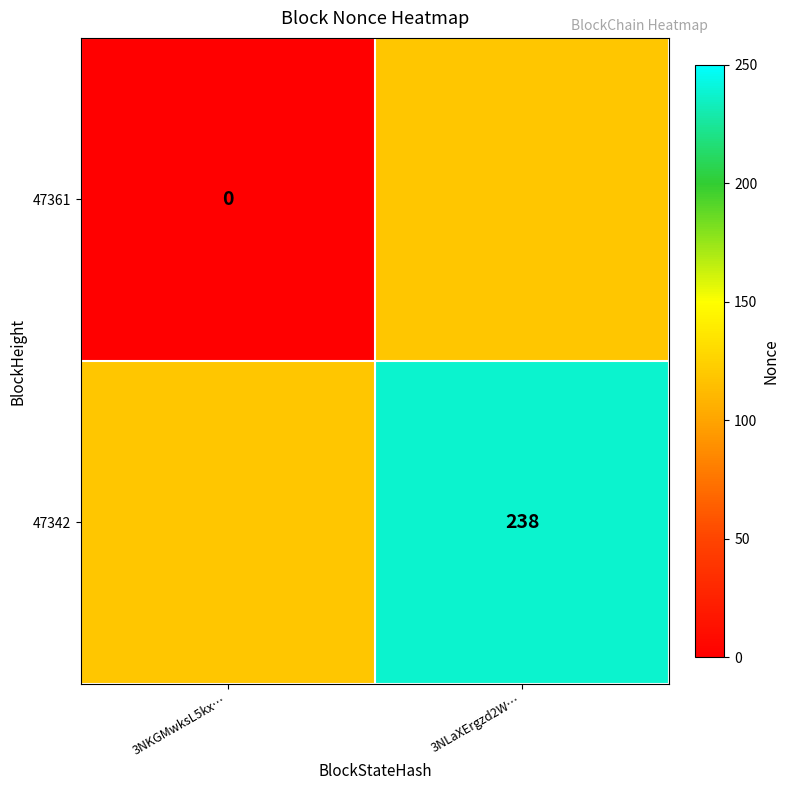

Is it true that 47342 equals 238 at 3NLaXErgzd2W…?

True